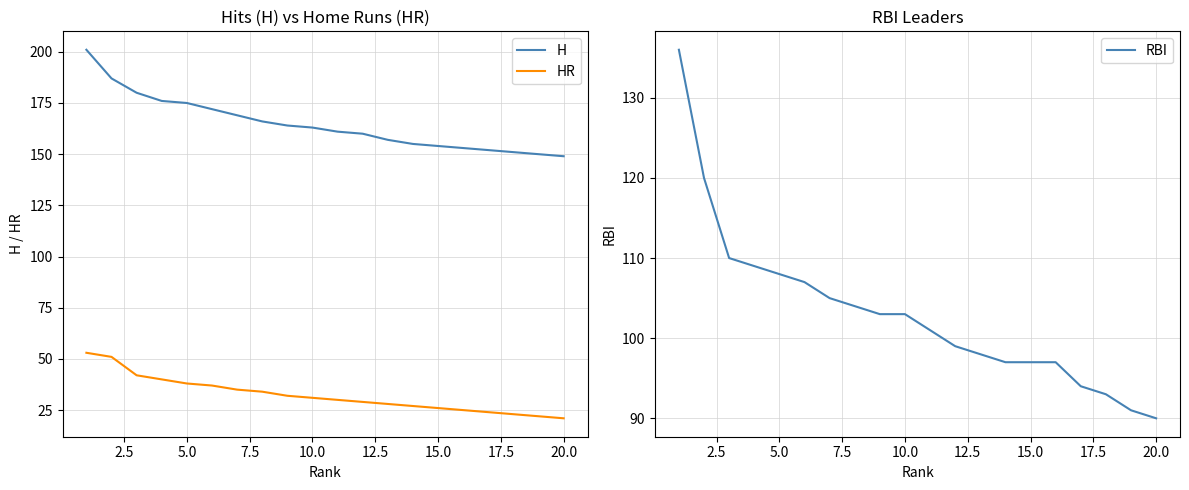

Rank the series by their average value, from lowest to highest.

HR, RBI, H